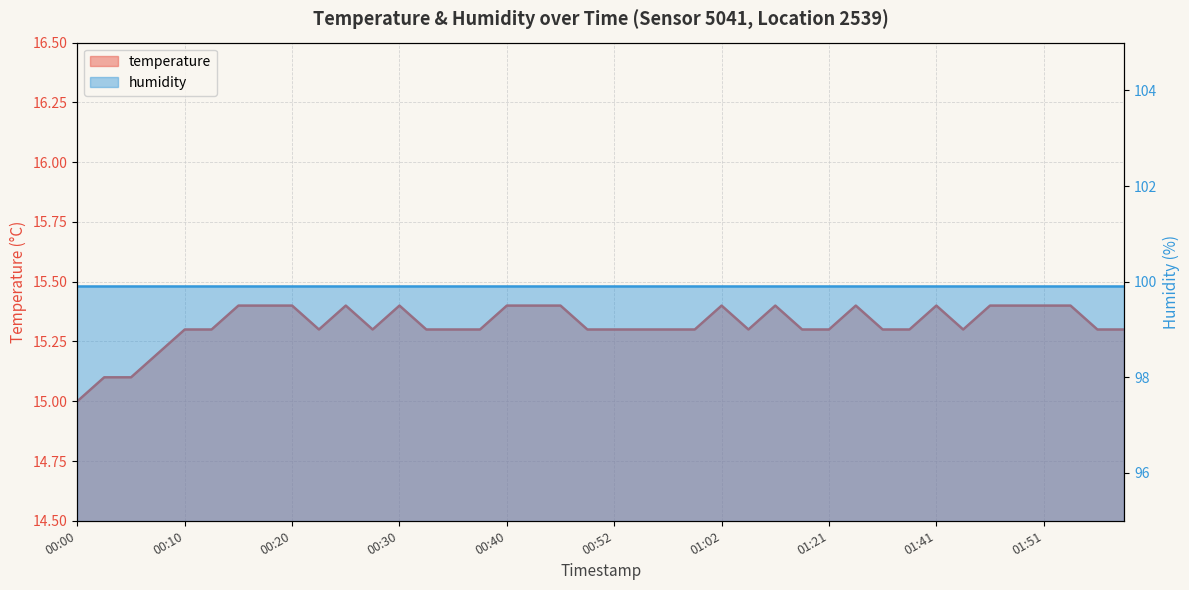

What is the average value?

15.3